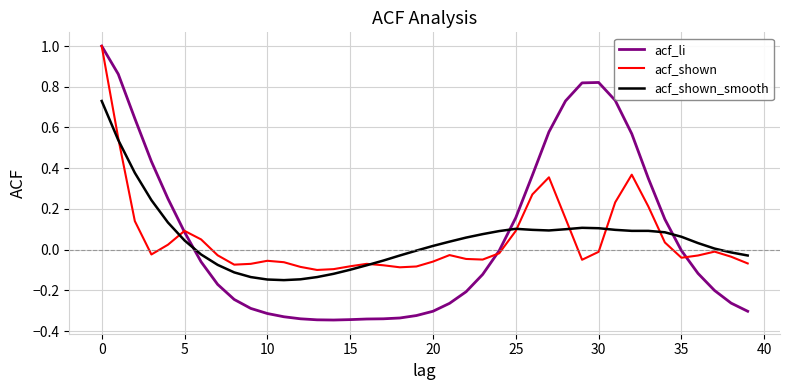

What is the maximum value shown in the chart?

1.0